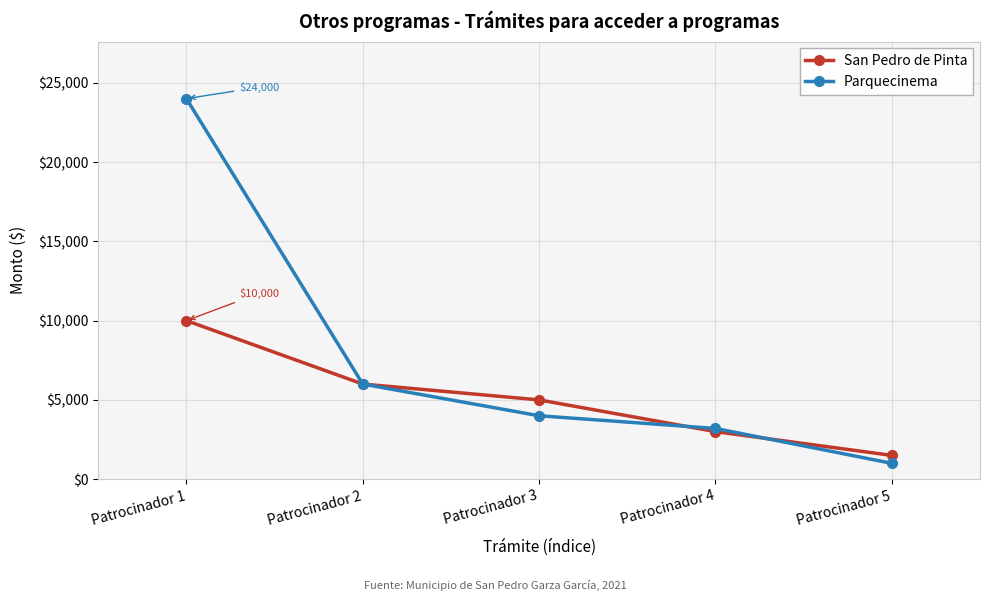

True or false: San Pedro de Pinta has a value of 9273 at Patrocinador 2.

False